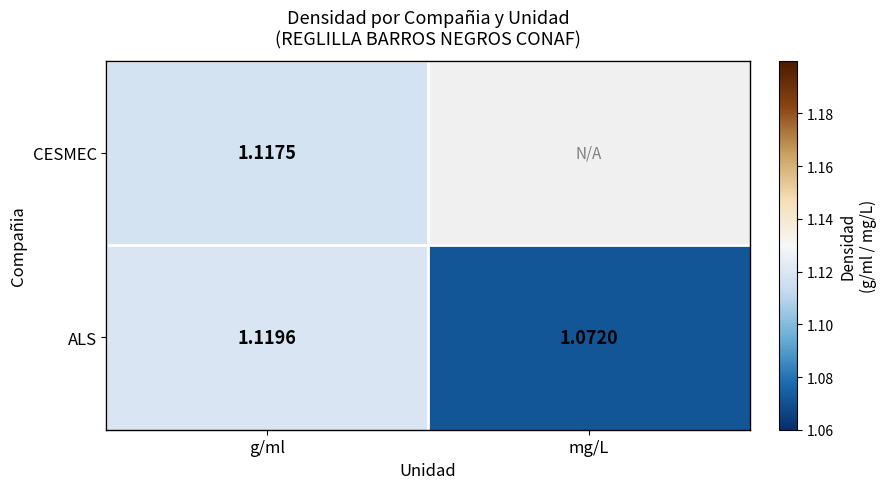

Rank the categories by ALS value from highest to lowest.

g/ml, mg/L